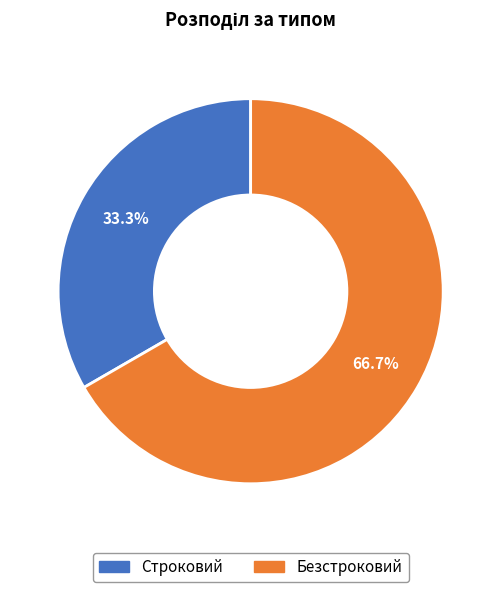

Approximately how many times larger is the value at Строковий compared to Безстроковий?

0.5